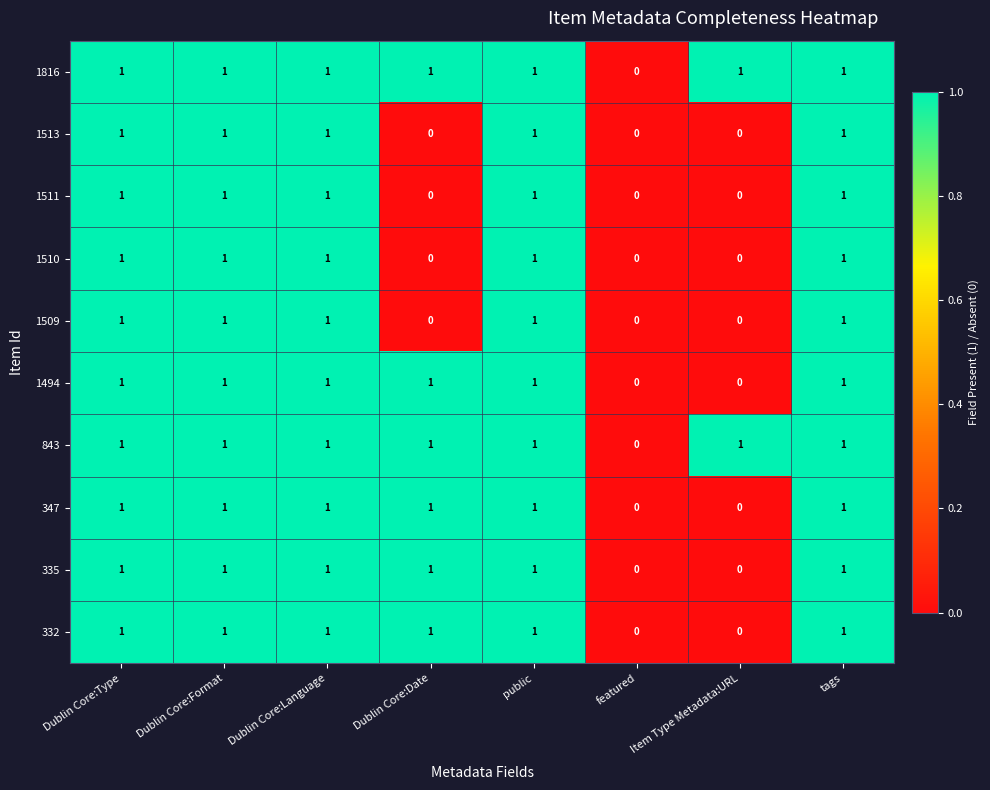

The 1511 series shows 1 at public. True or false?

True